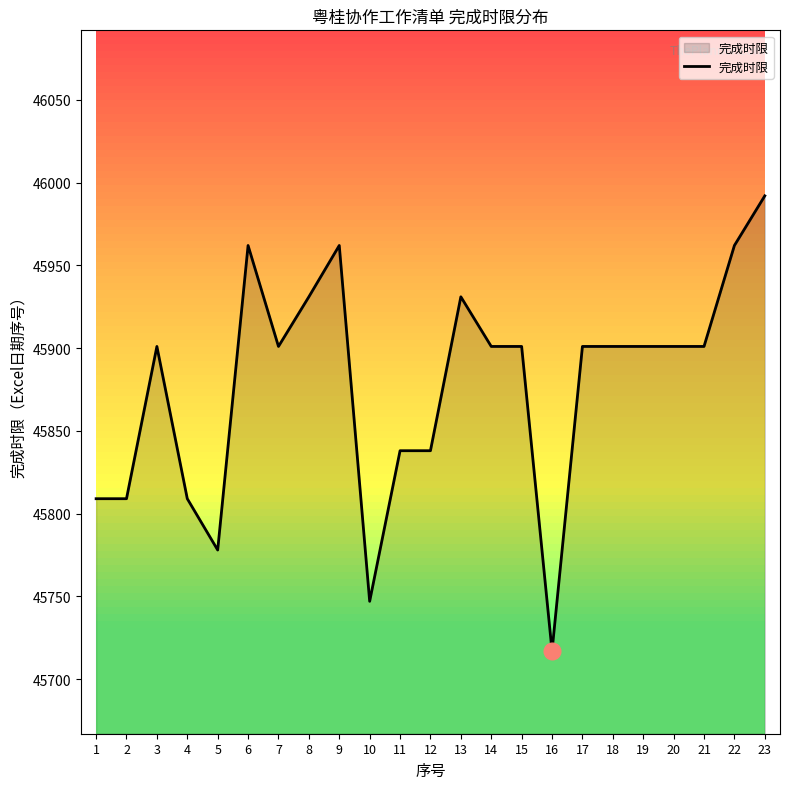

What is the ratio of the value at 3 to the value at 1?

1.0